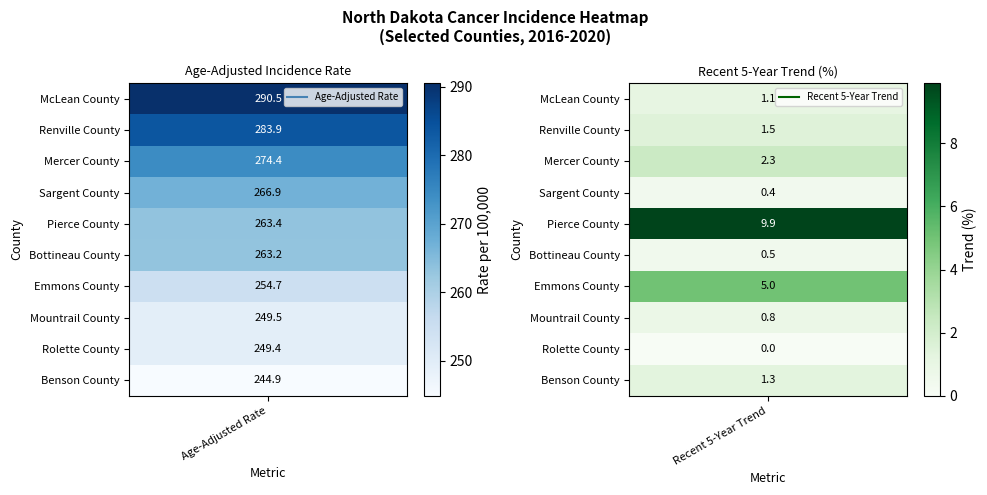

At which label is Renville County closest to 4?

Emmons County